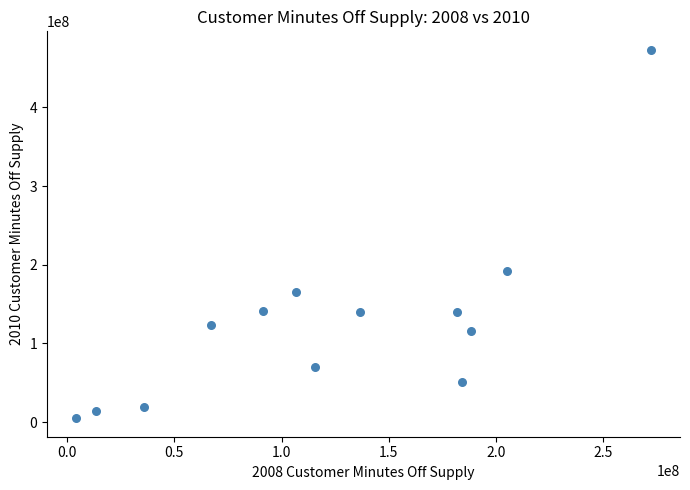

What Y value in the scatter plot is closest to 239051648?

191847950.3